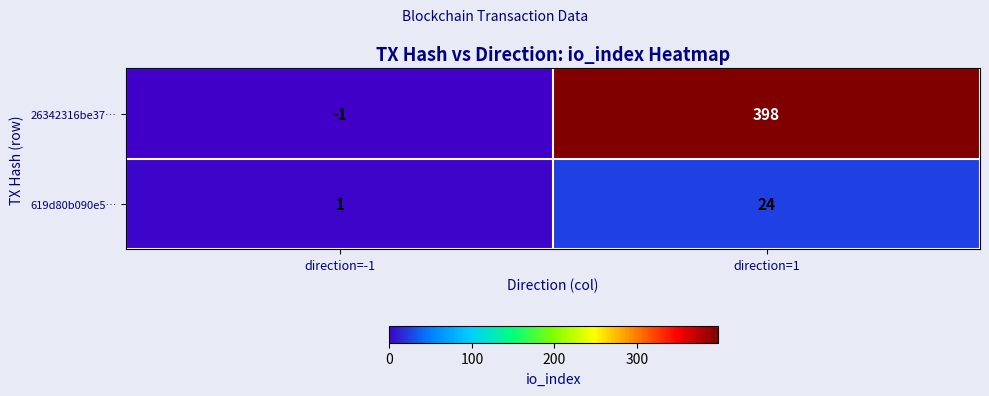

At which category is the sum across all series the highest?

direction=1